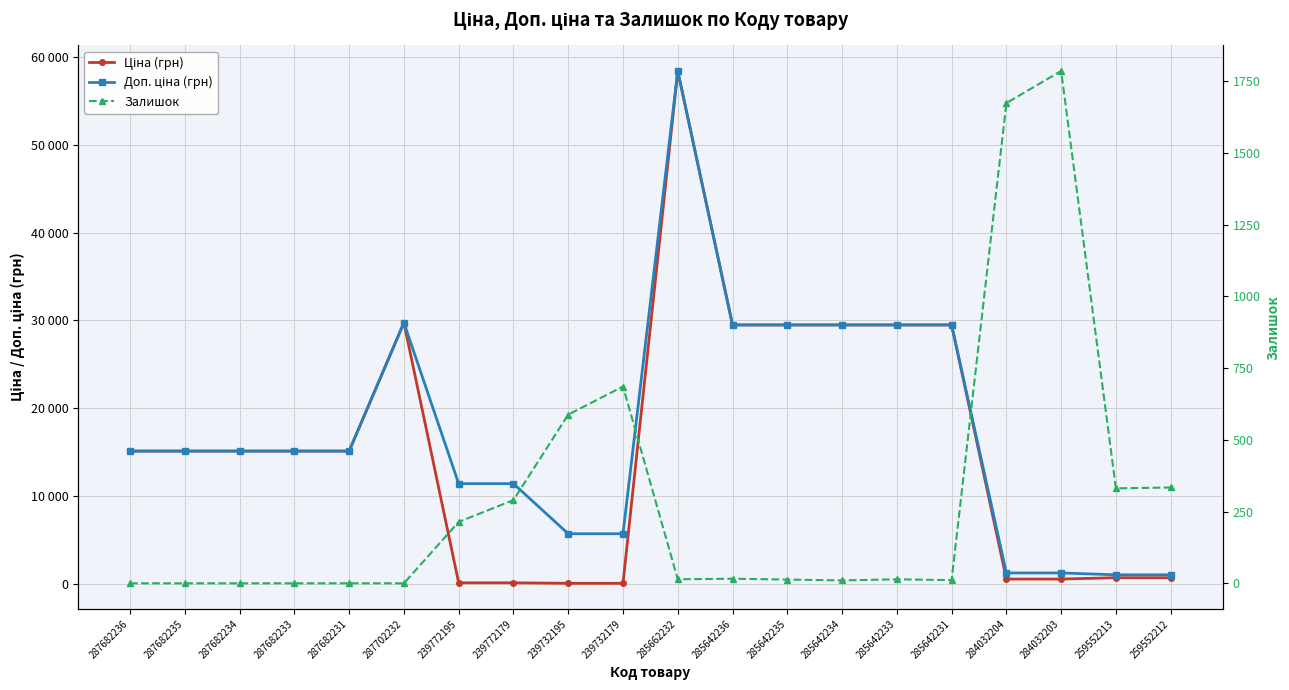

What is the label of the 4th point from the right?

284032204